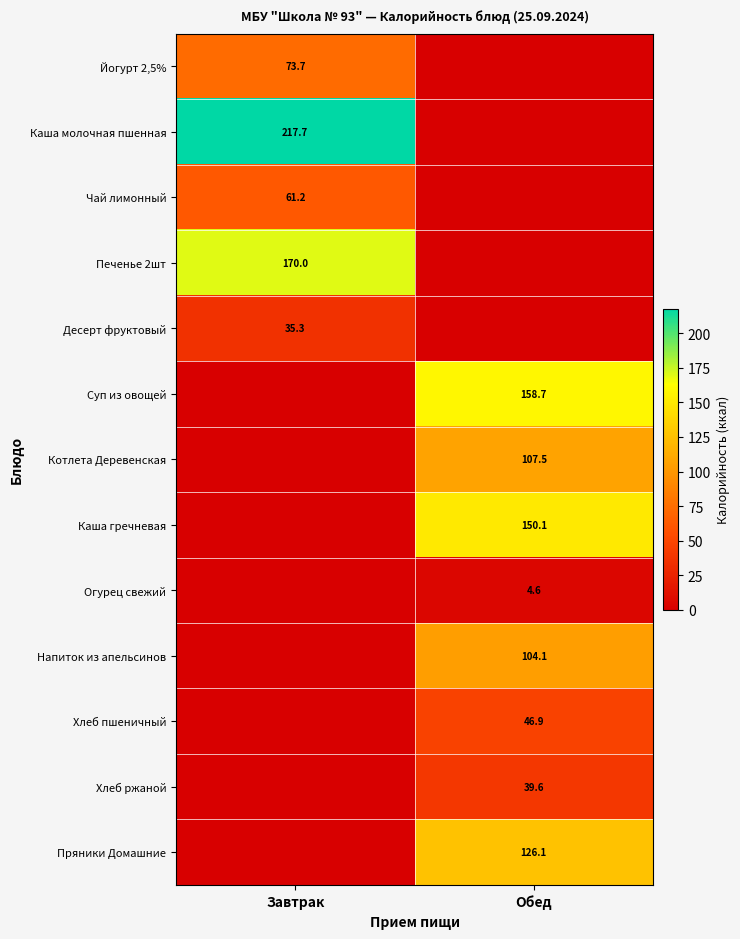

The value of Десерт фруктовый at Завтрак is 35.3. True or false?

True